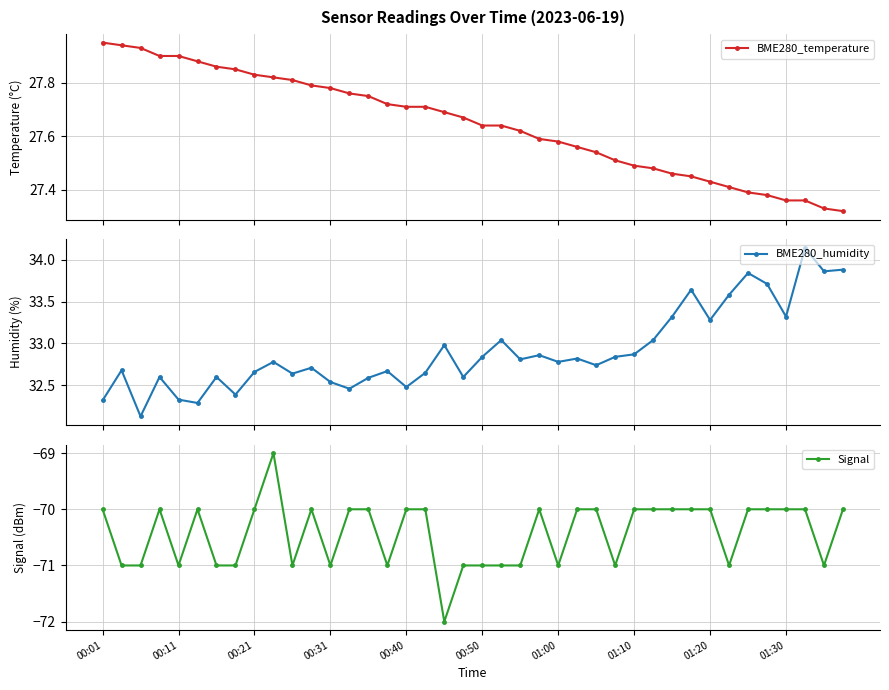

True or false: Signal has a value of -48.5 at 00:50.

False